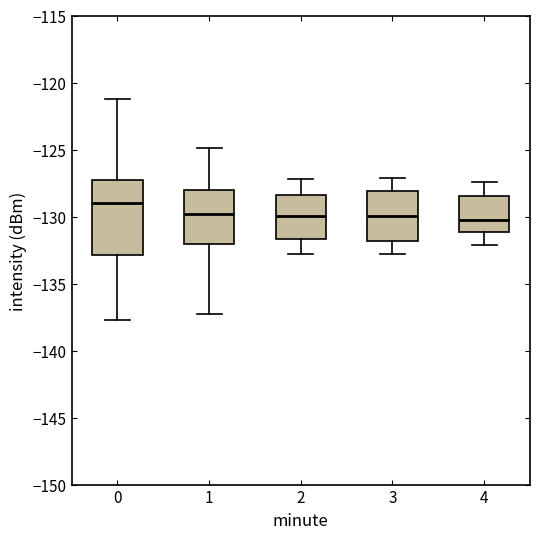

Which box has the highest median line?

0